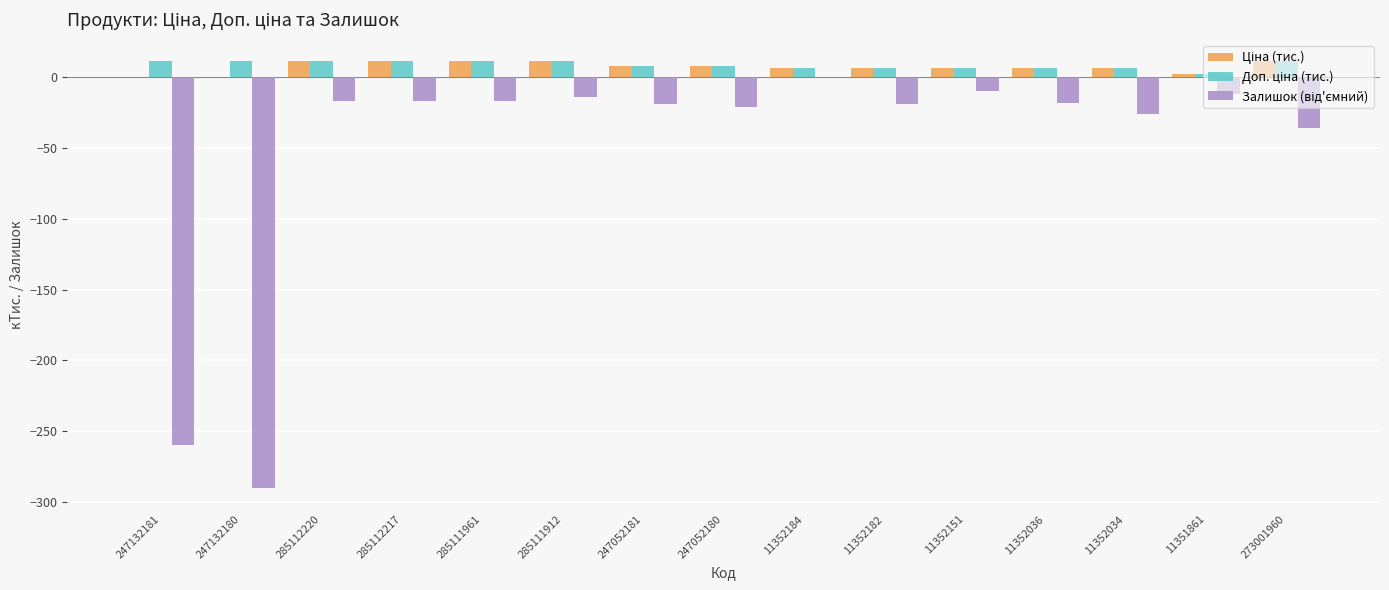

Reading left to right, what are all the values shown in this chart?

Ціна (тис.): 0.1	0.1	11.1	11.1	11.1	11.1	7.5	7.5	6.3	6.3	6.3	6.3	6.3	2.1	11.1
Доп. ціна (тис.): 11.3	11.3	11.1	11.1	11.1	11.1	7.5	7.5	6.3	6.3	6.3	6.3	6.3	2.1	11.1
Залишок (від'ємний): -260.0	-290.0	-17.0	-17.0	-17.0	-14.0	-19.0	-21.0	0.0	-19.0	-10.0	-18.0	-26.0	-12.0	-36.0